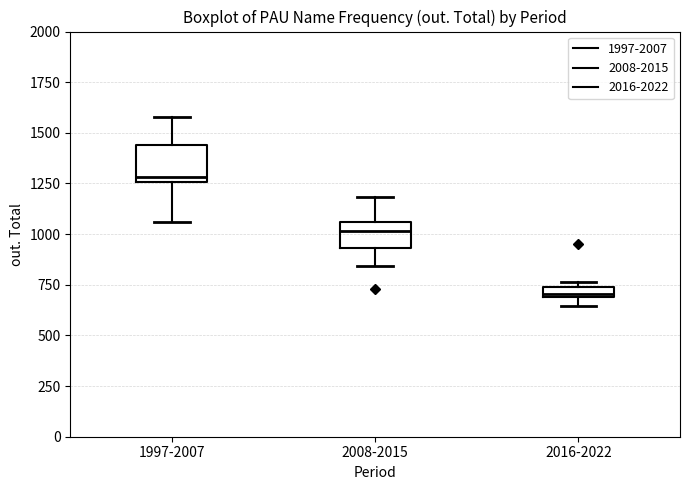

Comparing the boxes themselves (not the whiskers), which one is the tallest?

1997-2007